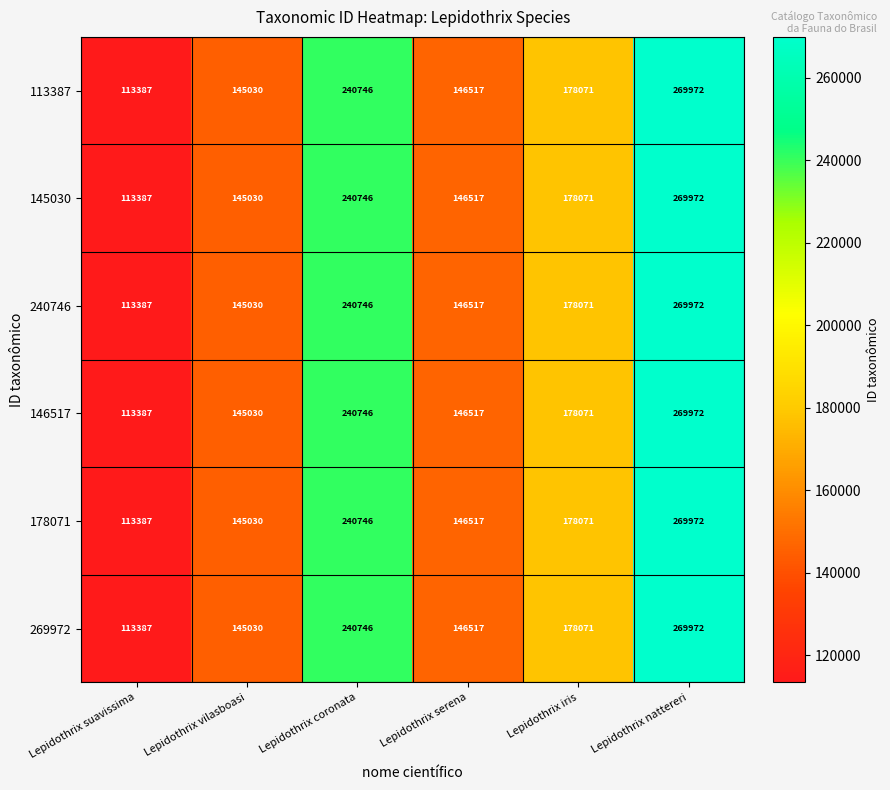

At which label does 146517 first exceed 178071?

Lepidothrix coronata